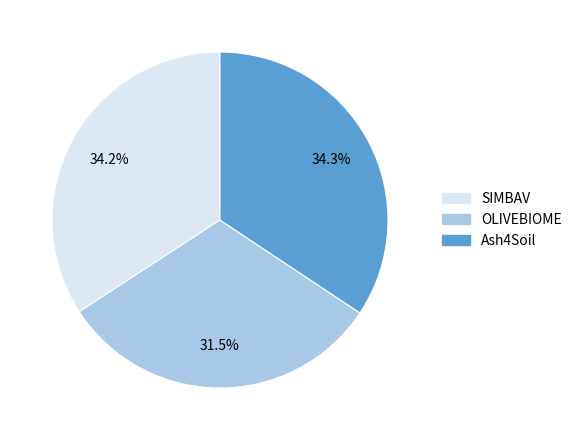

How much of the chart is everything except Ash4Soil?

65.7%